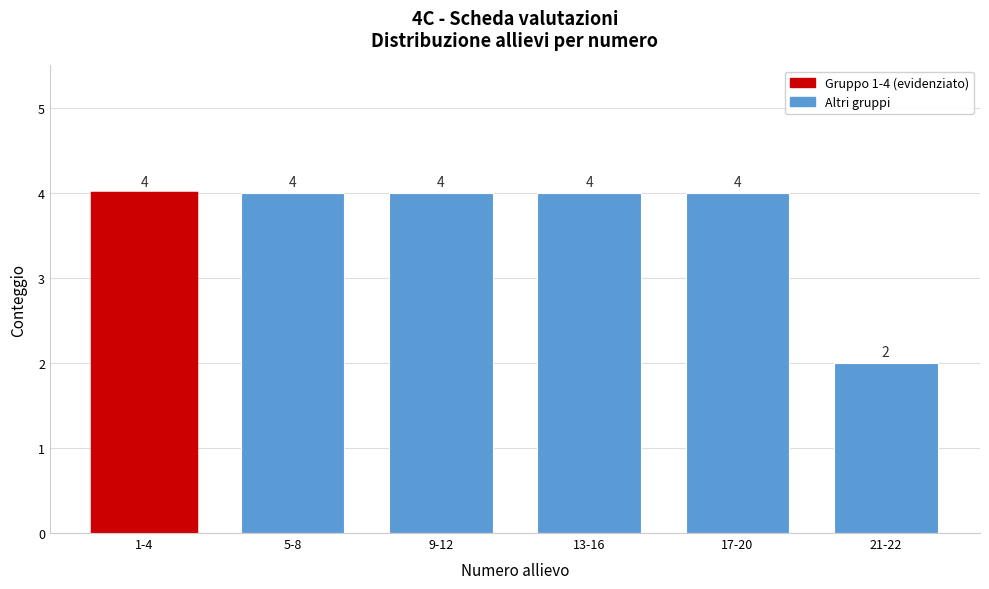

Reading right to left, extract all data points from this chart.

2	4	4	4	4	4